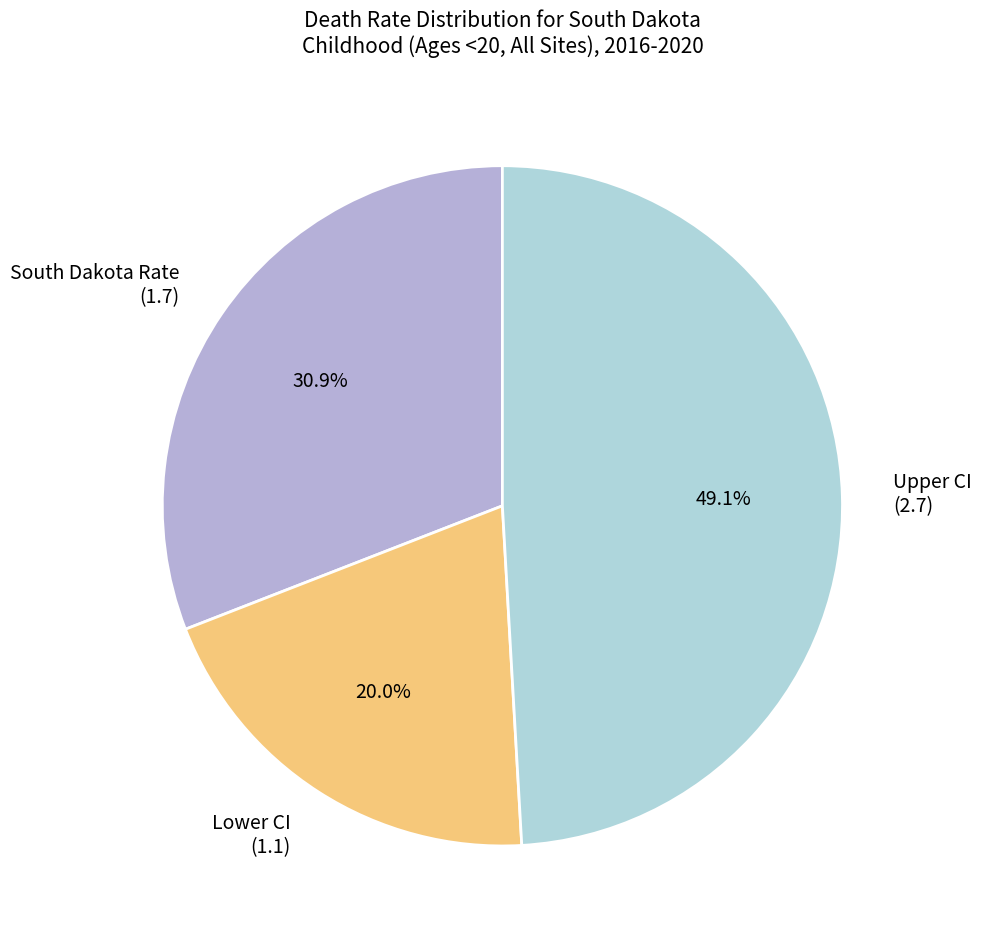

Rank the categories by value from highest to lowest.

Upper CI (2.7), South Dakota Rate (1.7), Lower CI (1.1)